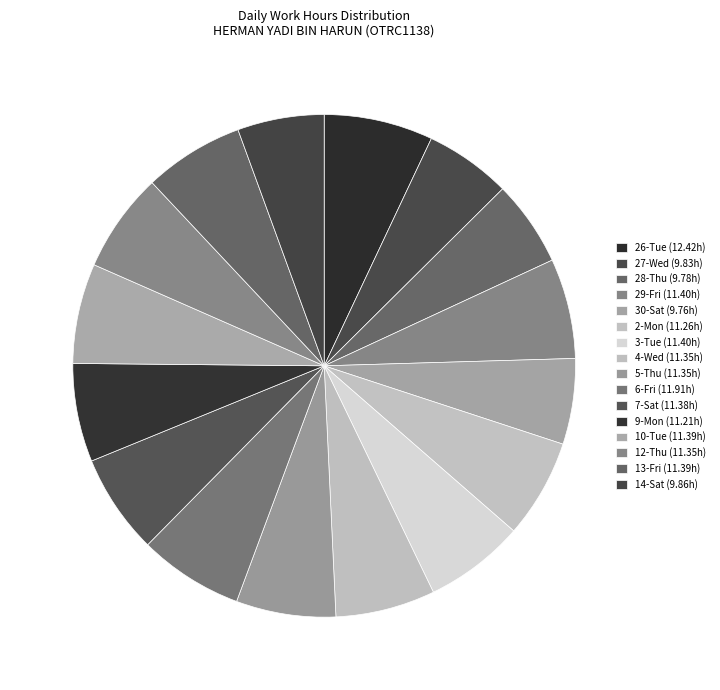

How many slices are in this pie chart?

16